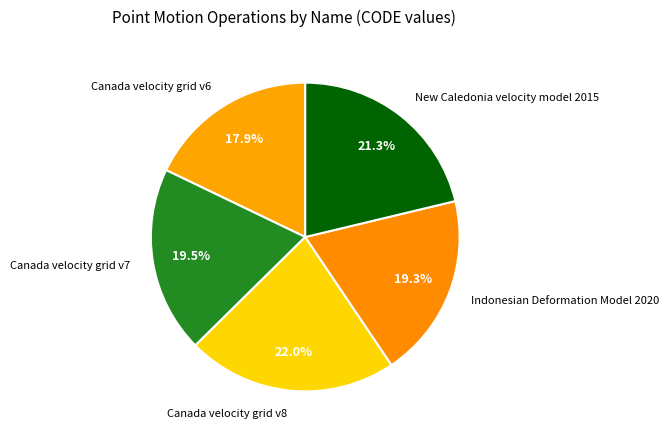

What portion of the pie excludes New Caledonia velocity model 2015?

78.7%